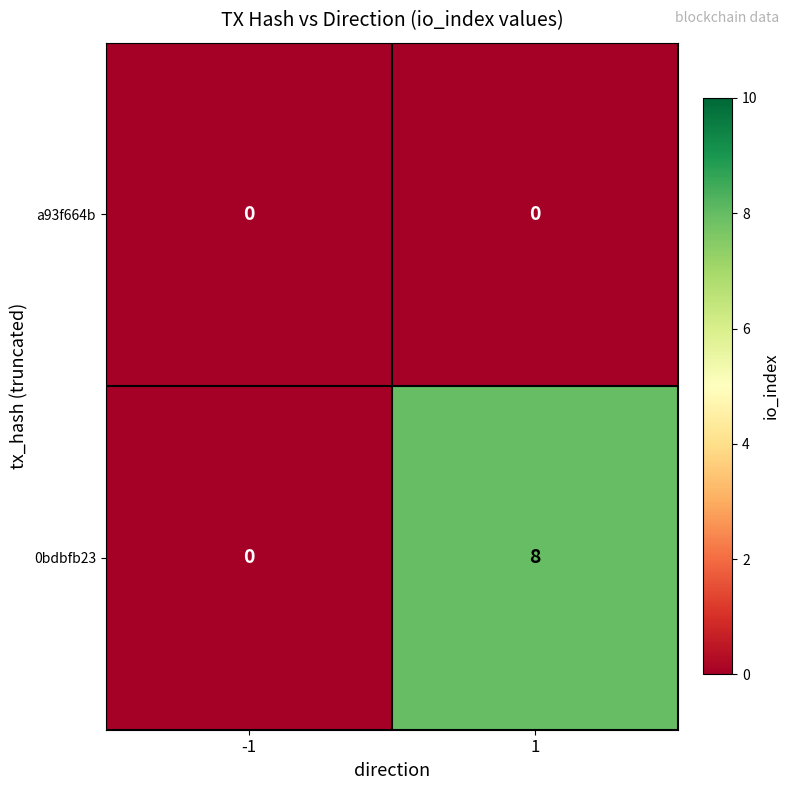

At how many categories does at least one series exceed 3?

1